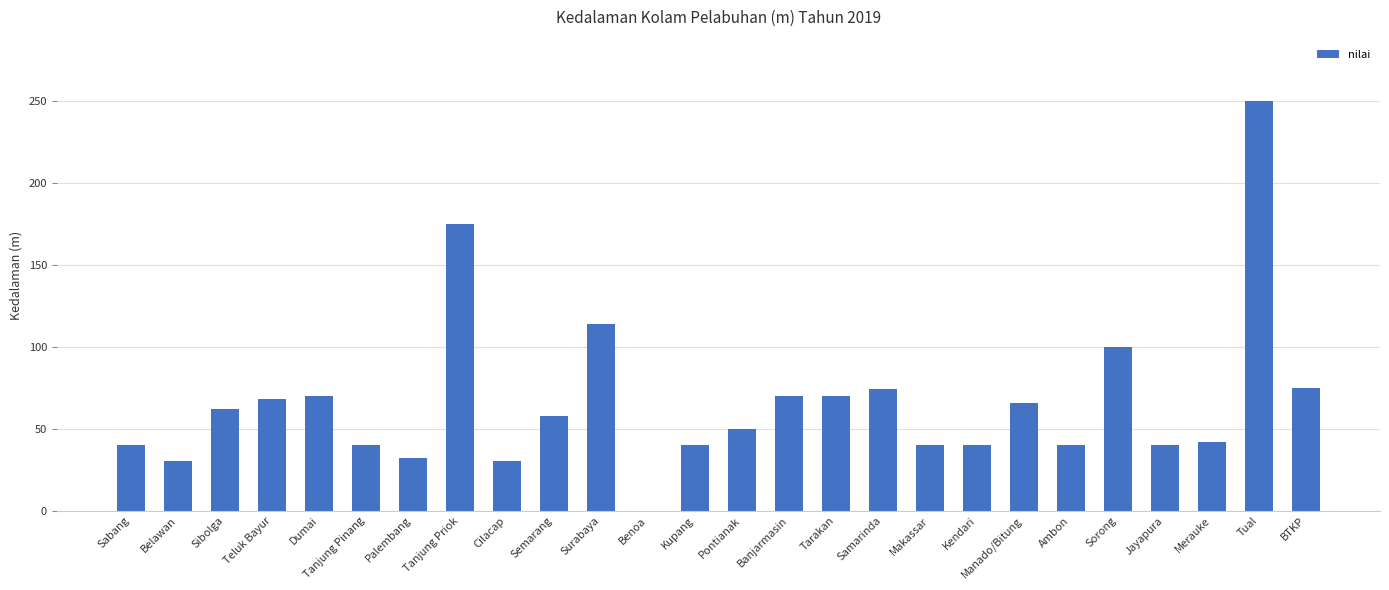

Which category has the highest value across all series?

Tual